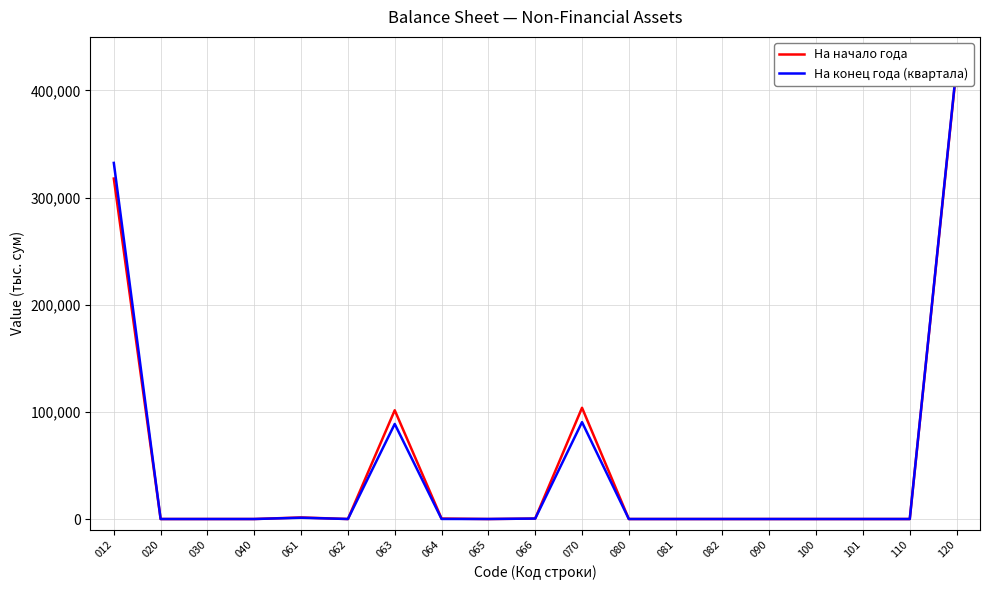

How many categories are shown in the chart?

19